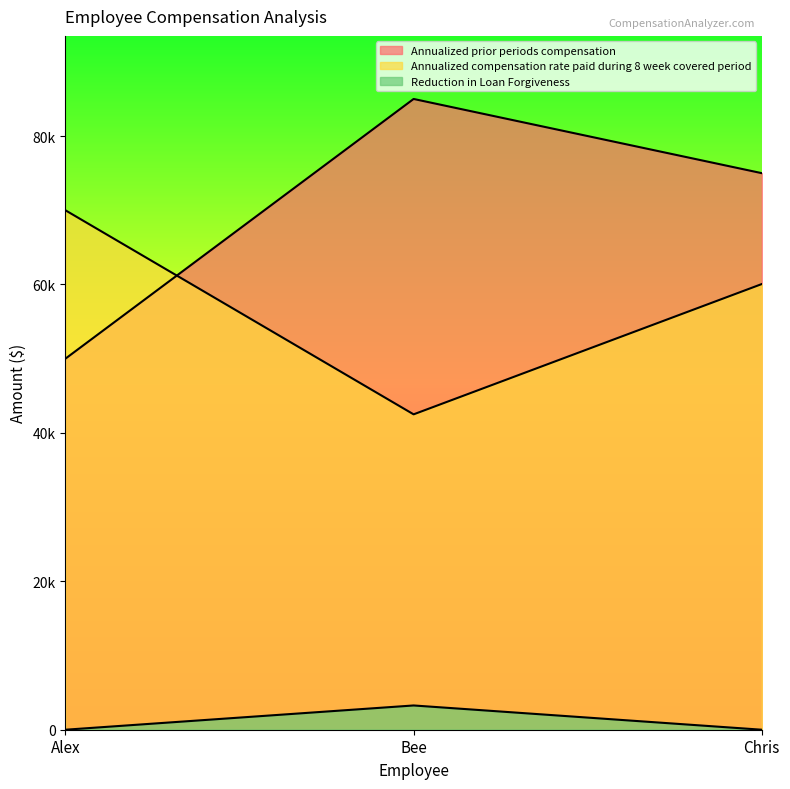

What position from the right is Alex?

3